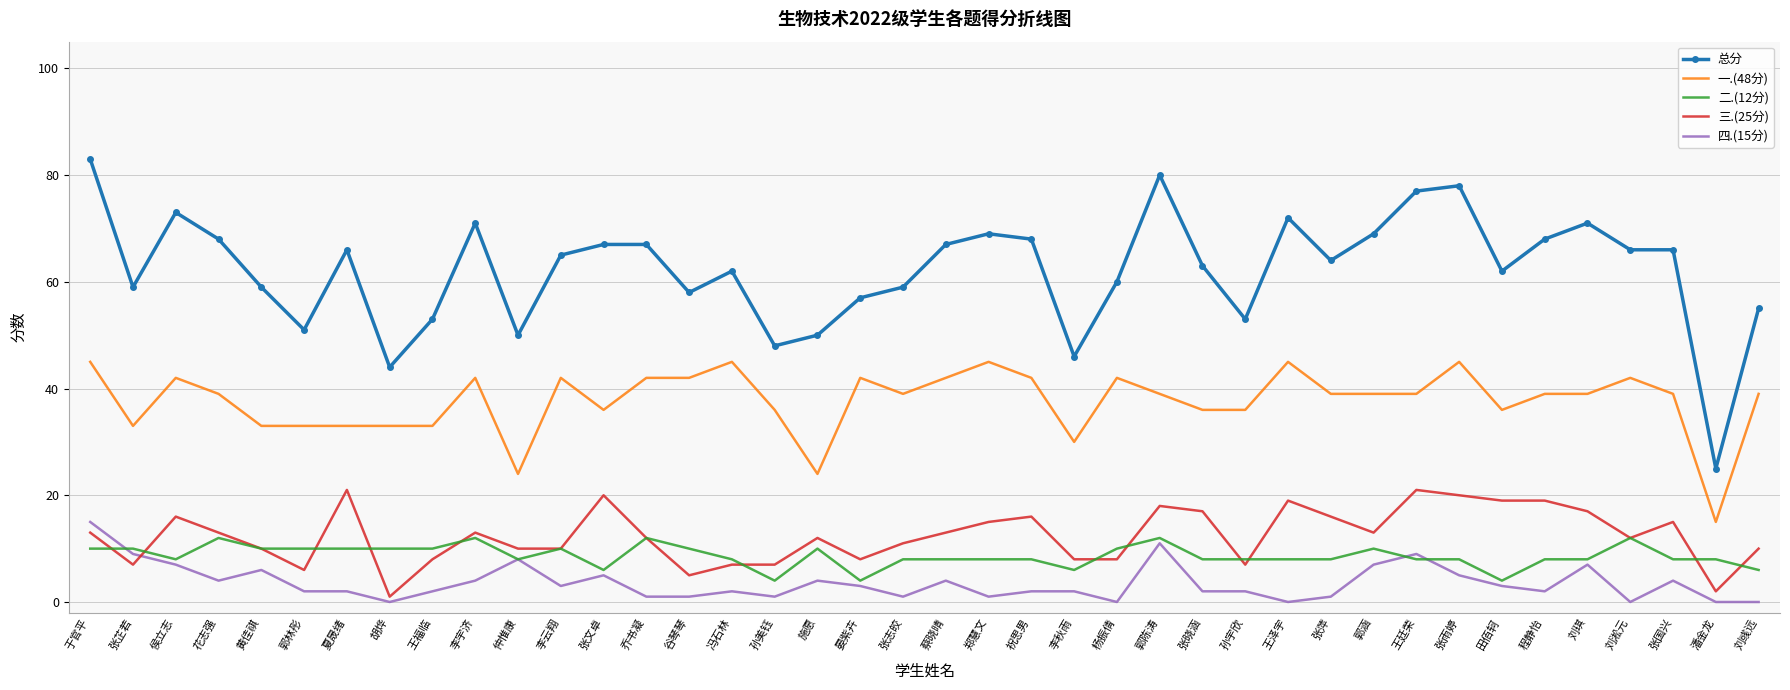

Which series has the largest range (max minus min)?

总分